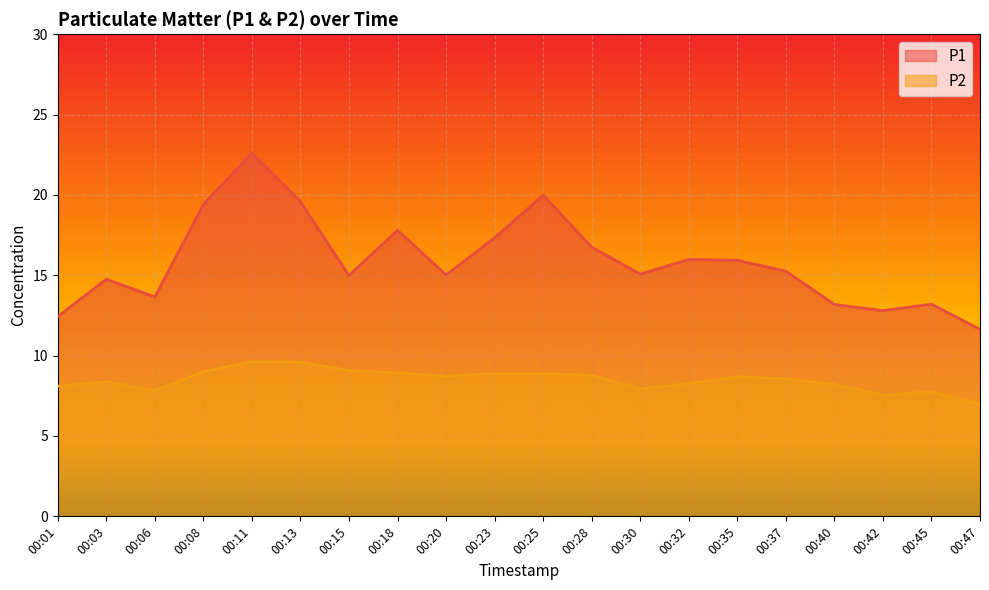

At which label is P2 closest to 8?

00:30